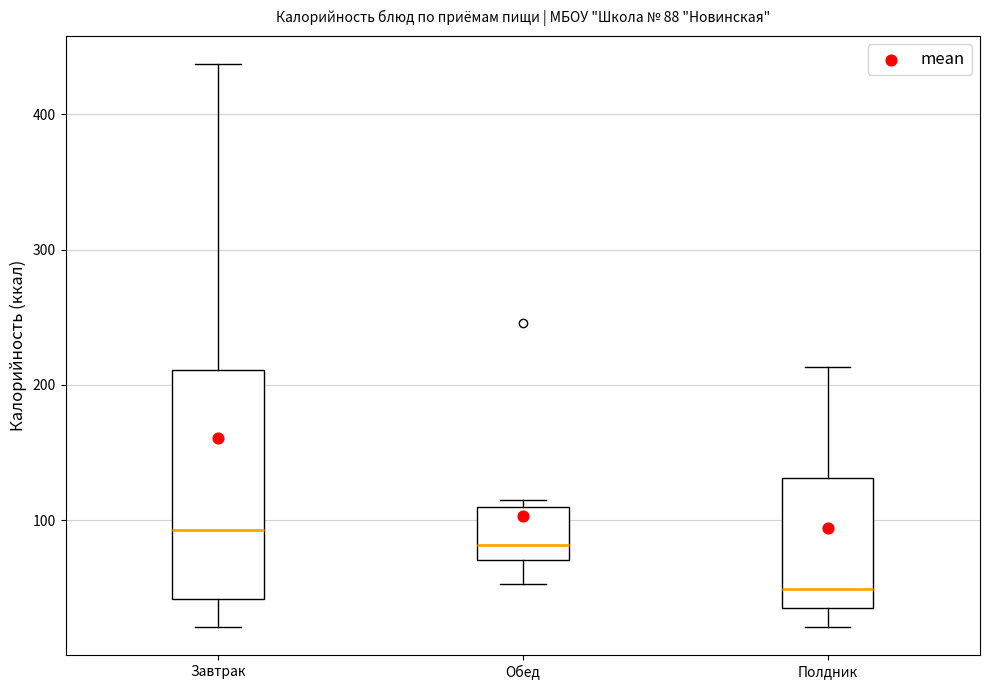

Comparing the boxes themselves (not the whiskers), which one is the tallest?

Завтрак